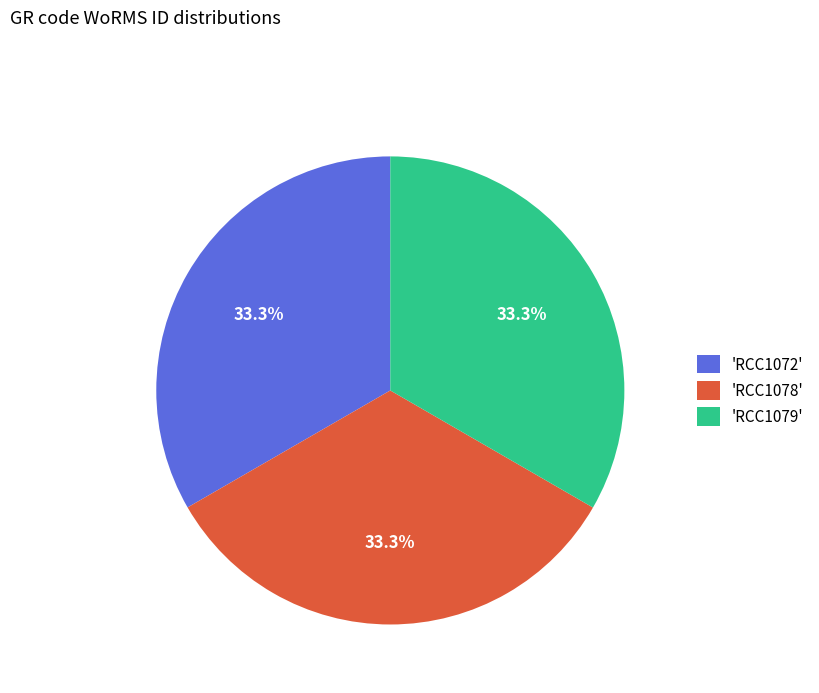

Is 'RCC1078' the majority of the pie?

No